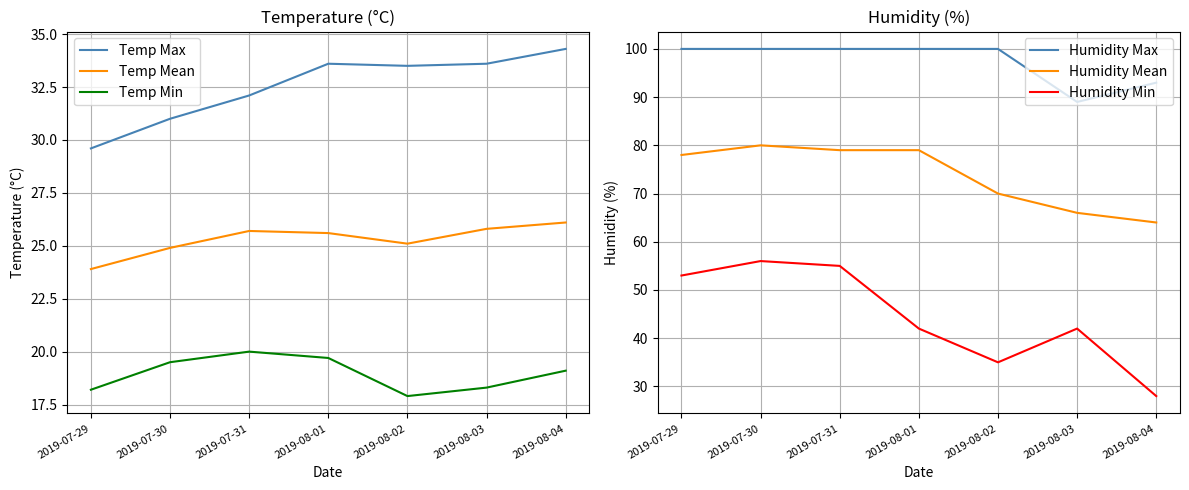

The value of Humidity Mean at 2019-08-03 is 28.5. True or false?

False